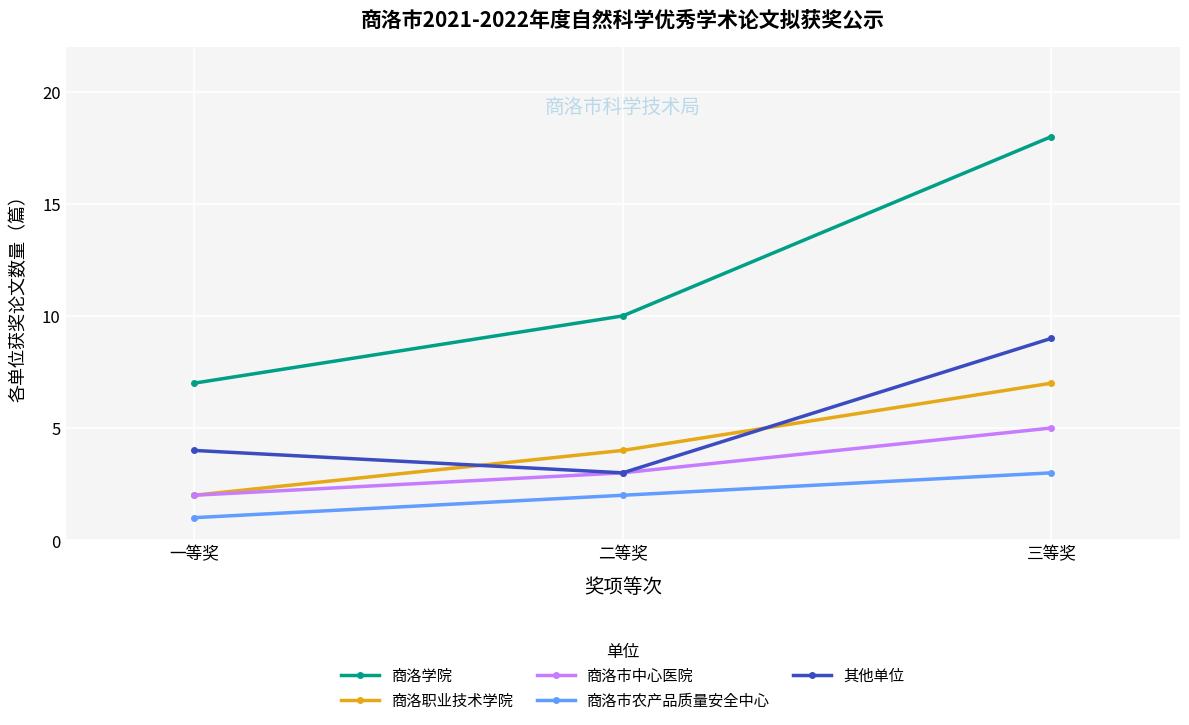

Is it true that 商洛学院 equals 28 at 三等奖?

False